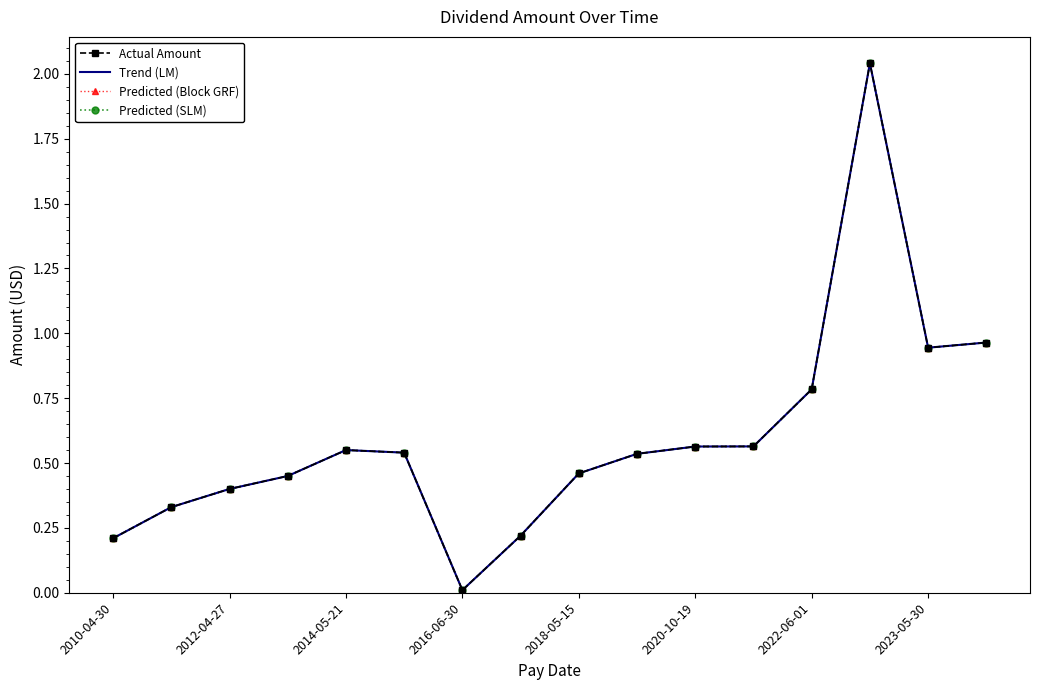

True or false: Actual Amount and Predicted (SLM) intersect in this chart.

False